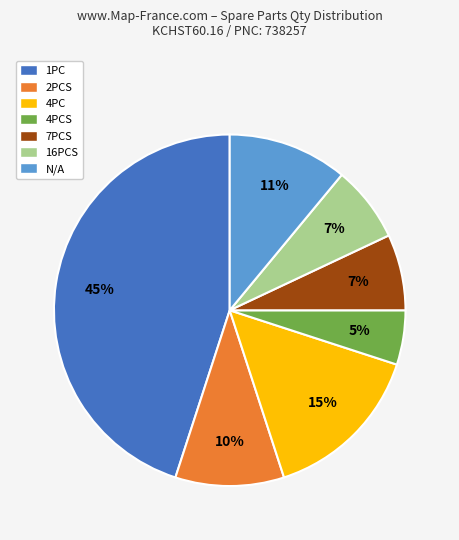

Is there any slice that represents more than half of the pie?

No